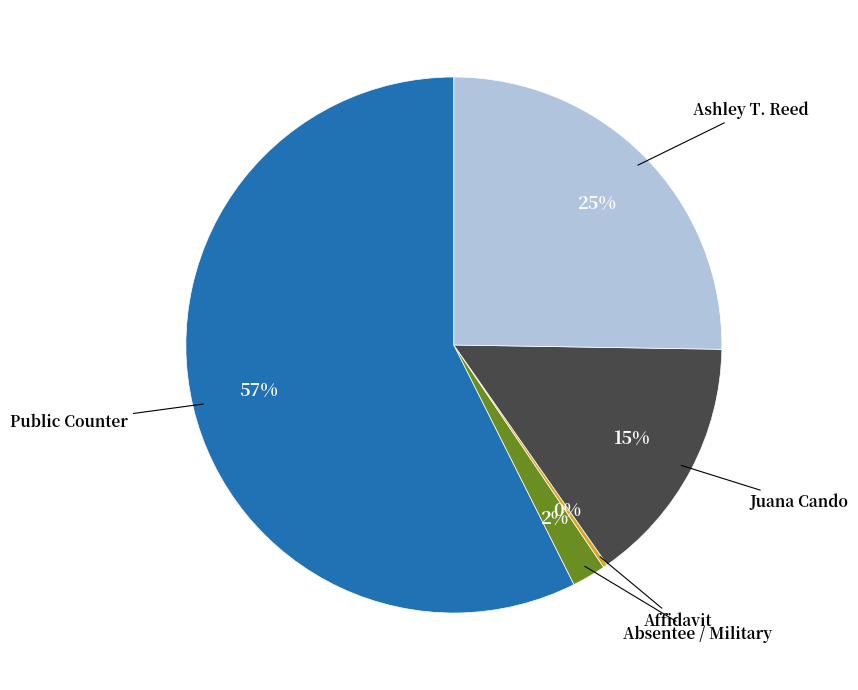

Is there any slice that represents more than half of the pie?

Yes